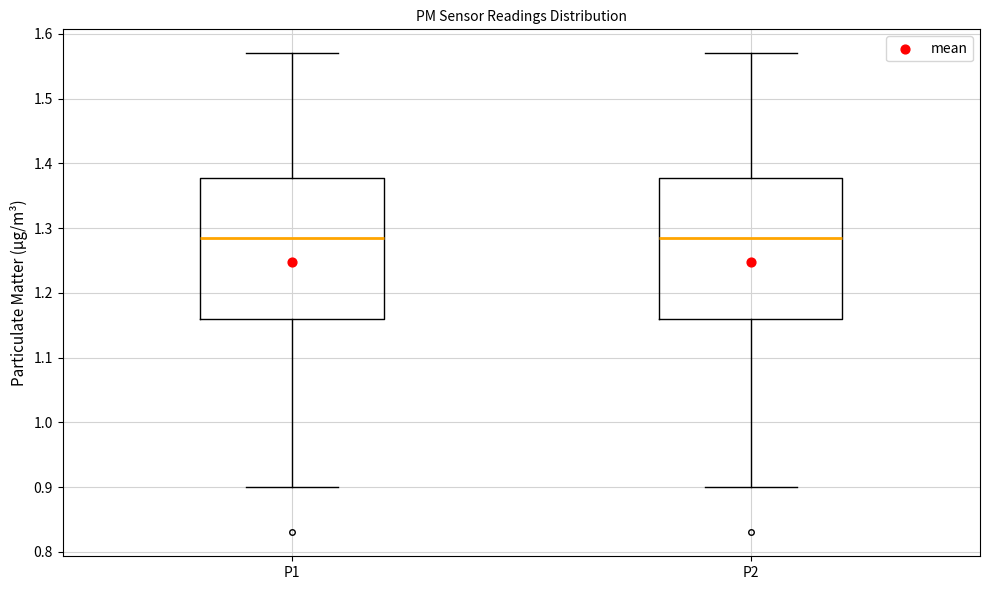

Where does the median line of the box for P2 sit on the y-axis? The values are not printed on the chart, so give them approximately, as read against the axis.

1.29